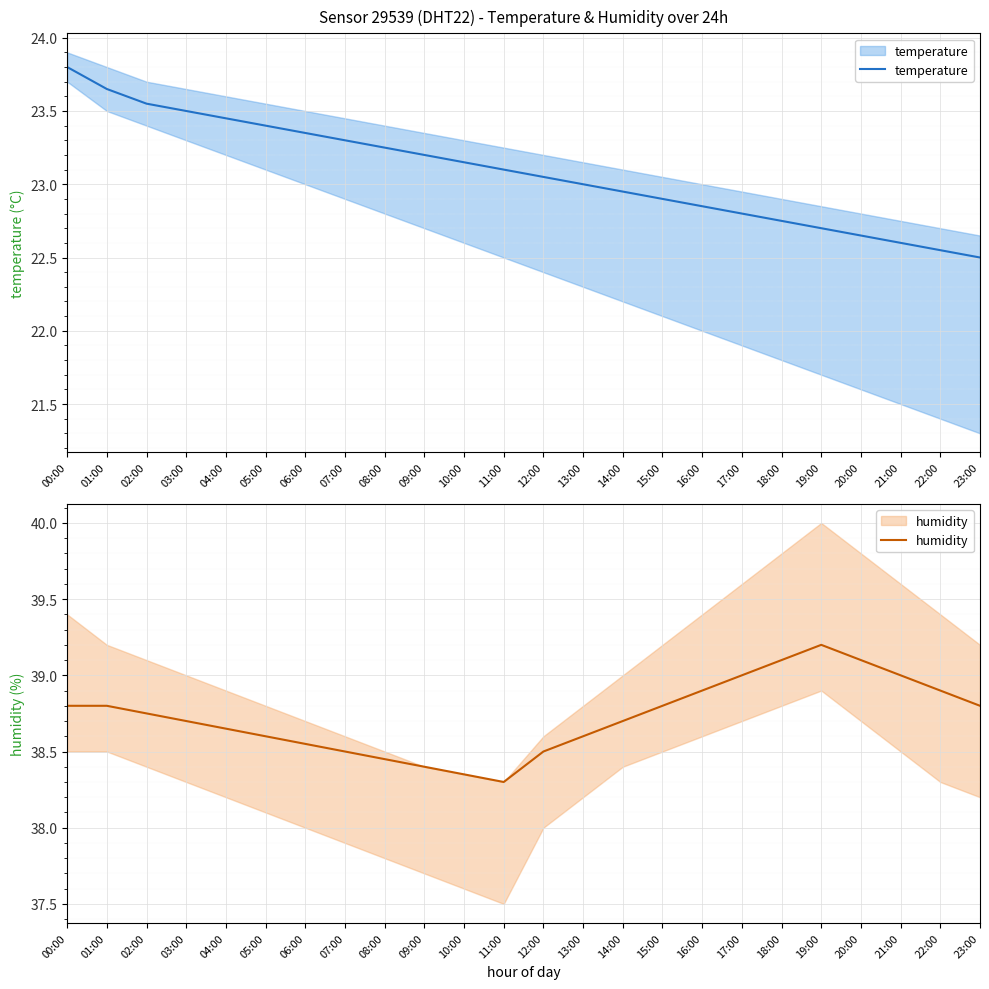

Which series has the widest spread of values?

temperature